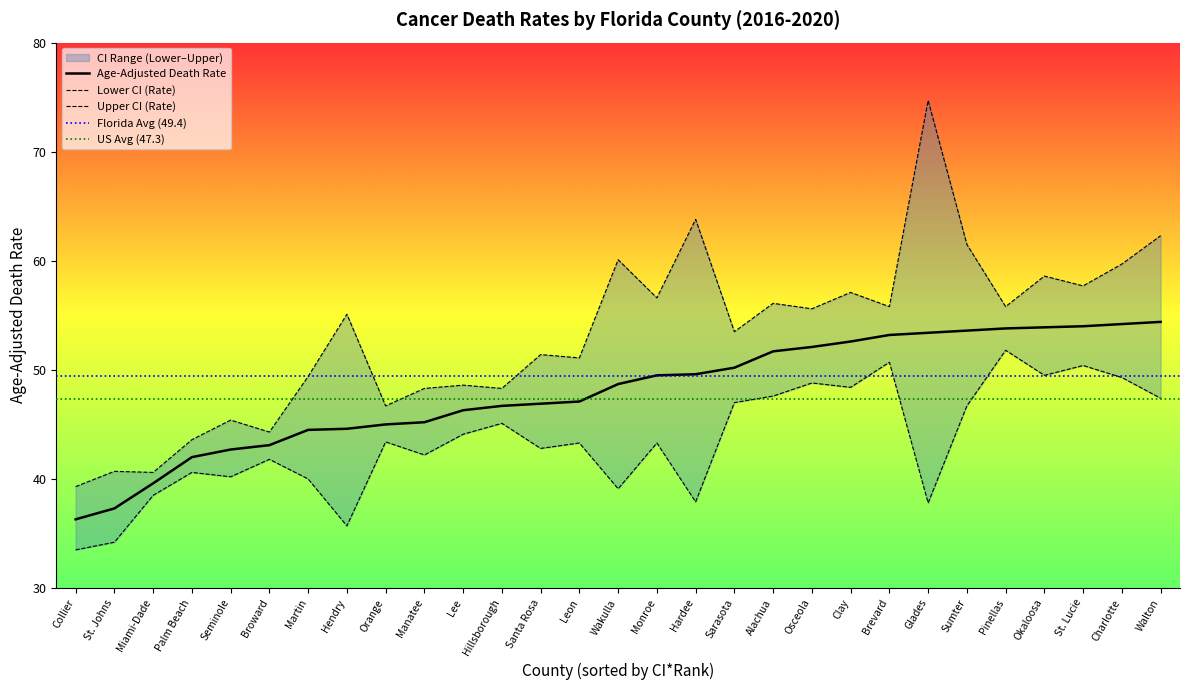

What value does the Age-Adjusted Death Rate series have at Hendry?

44.6